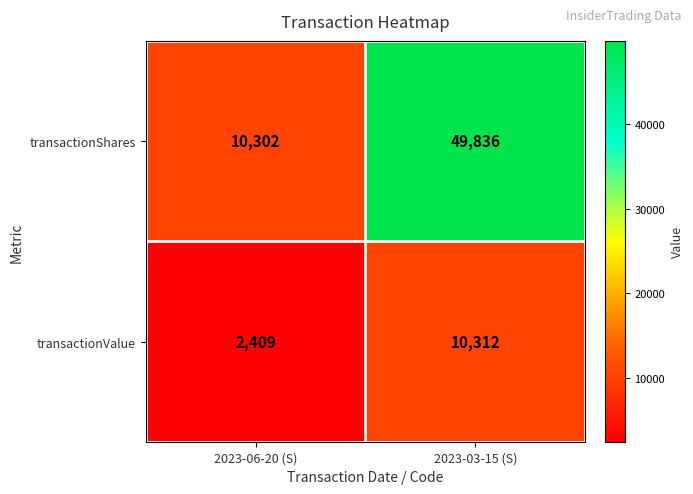

What is the sum of all transactionValue values?

12721